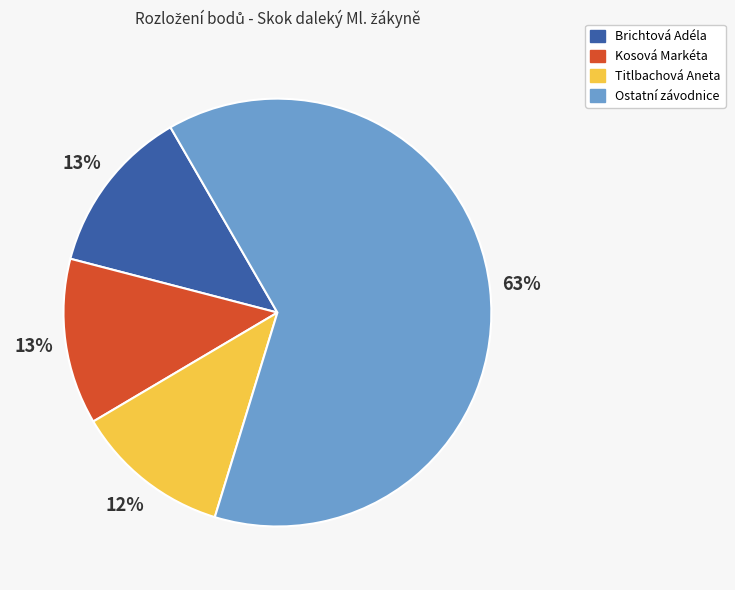

To the nearest percent, what is the average slice percentage?

25%